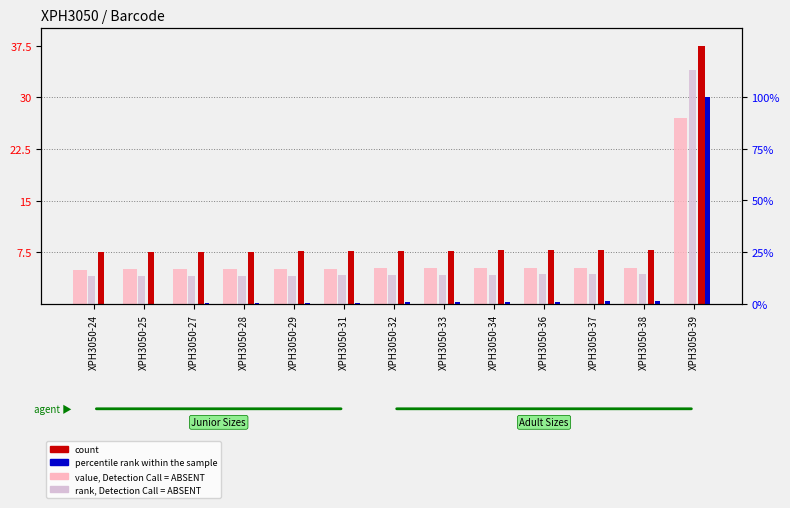

What is the highest value of the value, Detection Call = ABSENT series?

27.0